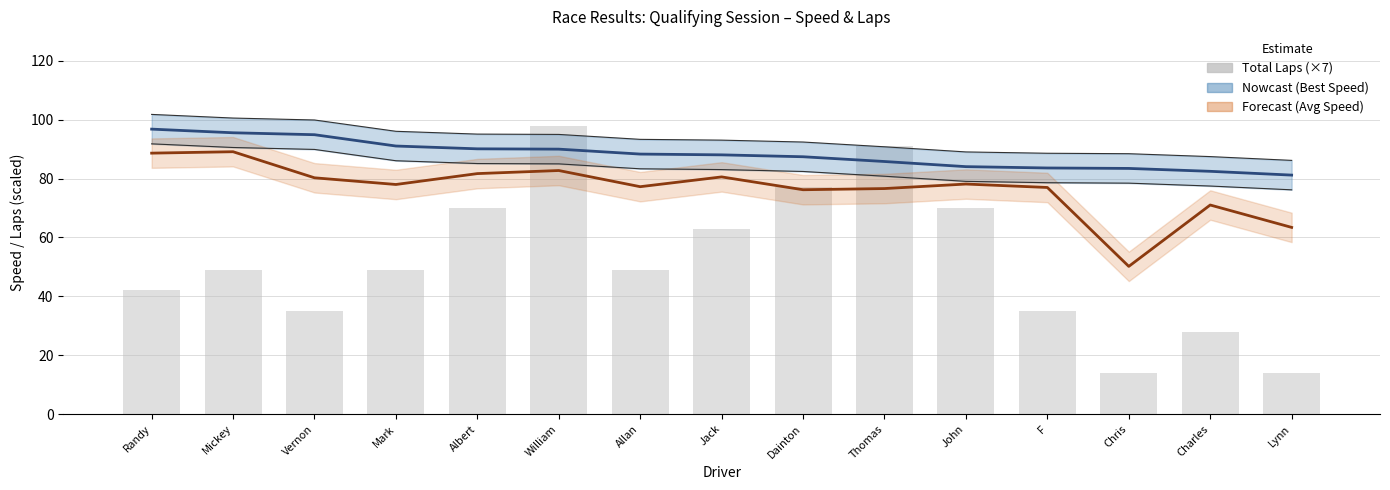

At John, list the series in order from largest to smallest.

Best Speed, Average Speed, Total Laps (×7)